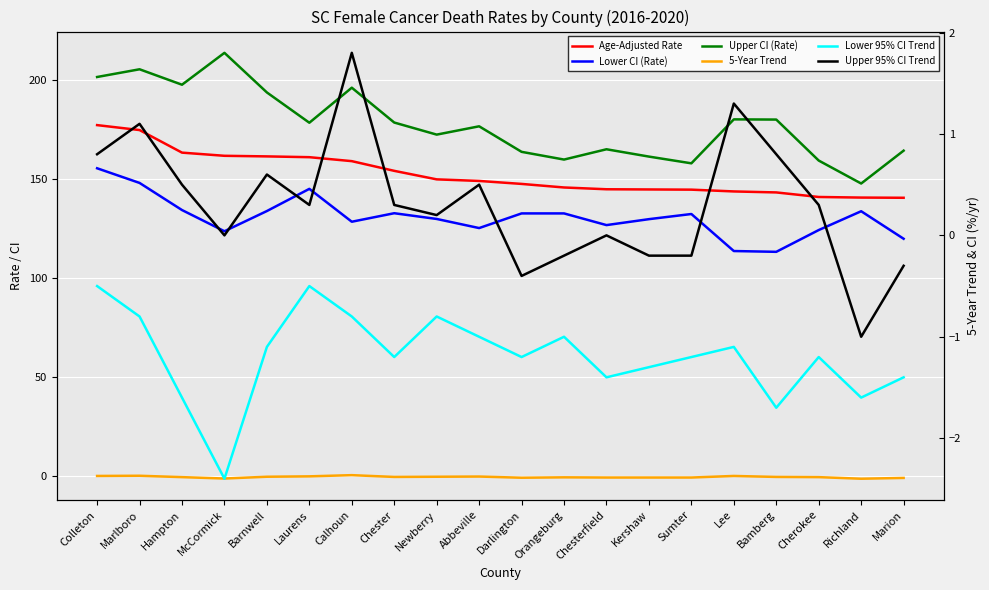

True or false: Upper CI (Rate) has a value of 237.2 at Chesterfield.

False